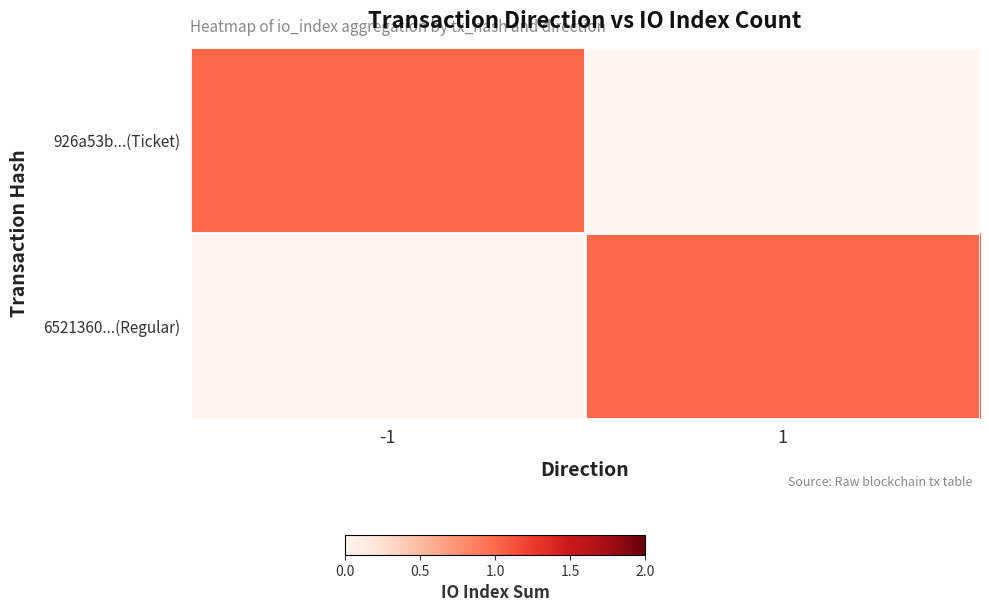

Between 1 and -1, which is larger?

-1